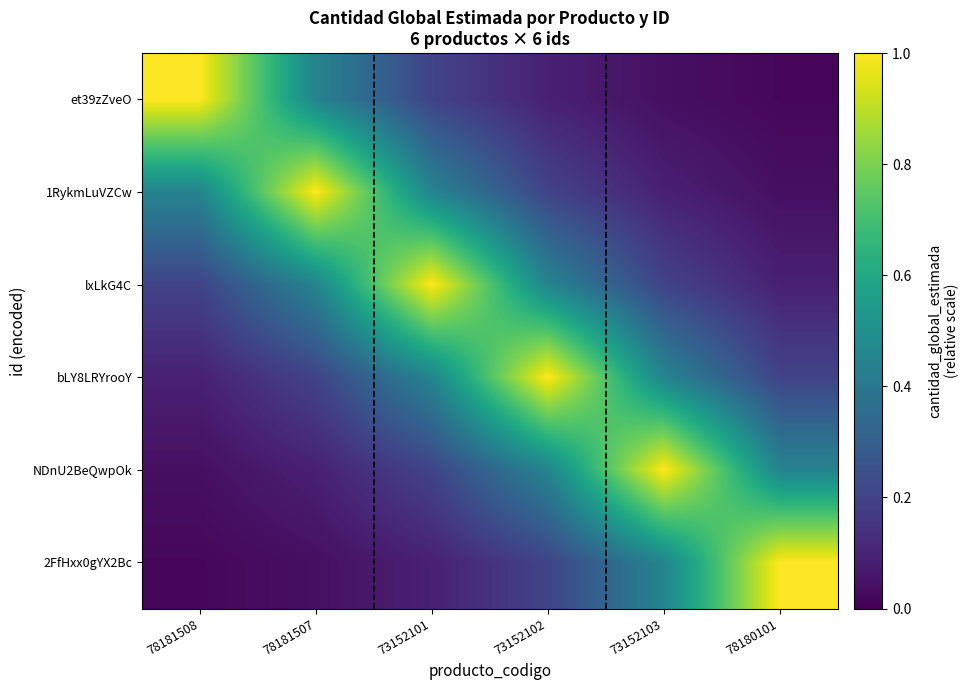

Rank the series by their maximum value, from lowest to highest.

et39zZveO, 1RykmLuVZCw, lxLkG4C, bLY8LRYrooY, NDnU2BeQwpOk, 2FfHxx0gYX2Bc